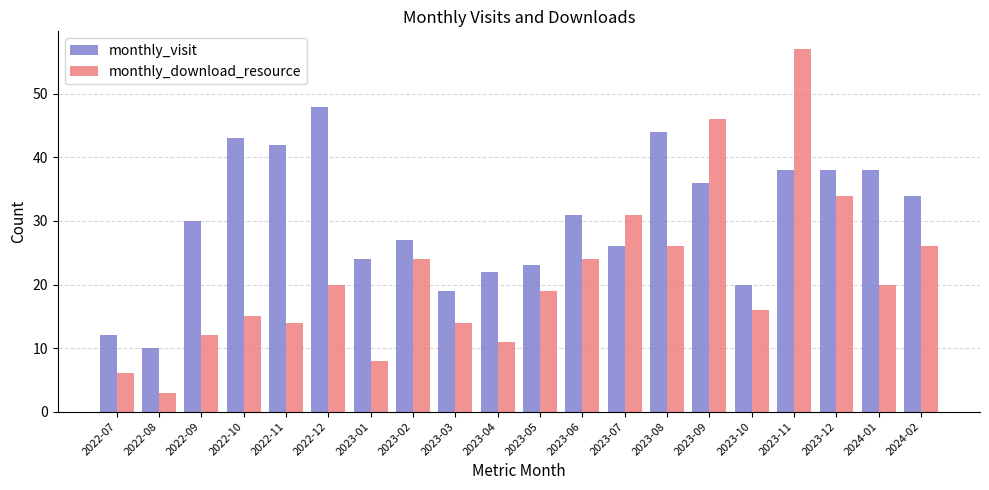

What position from the left is 2023-01?

7